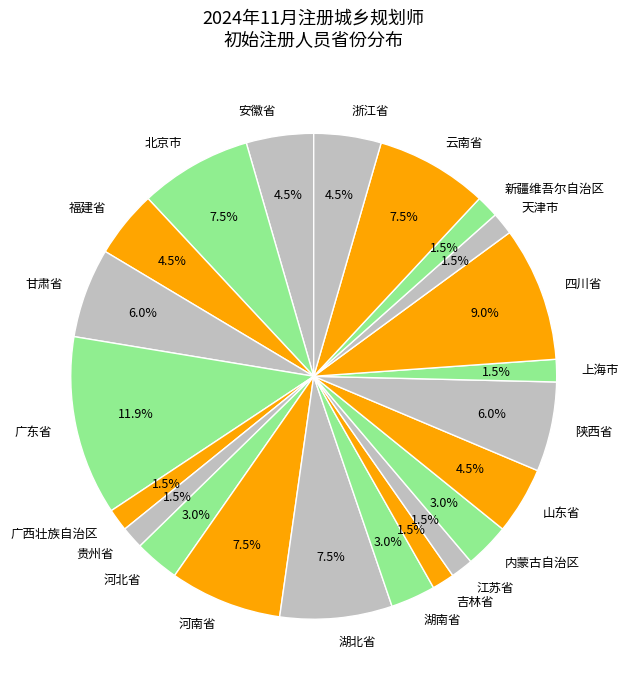

Combined, do 贵州省 and 河南省 account for over 50%?

No